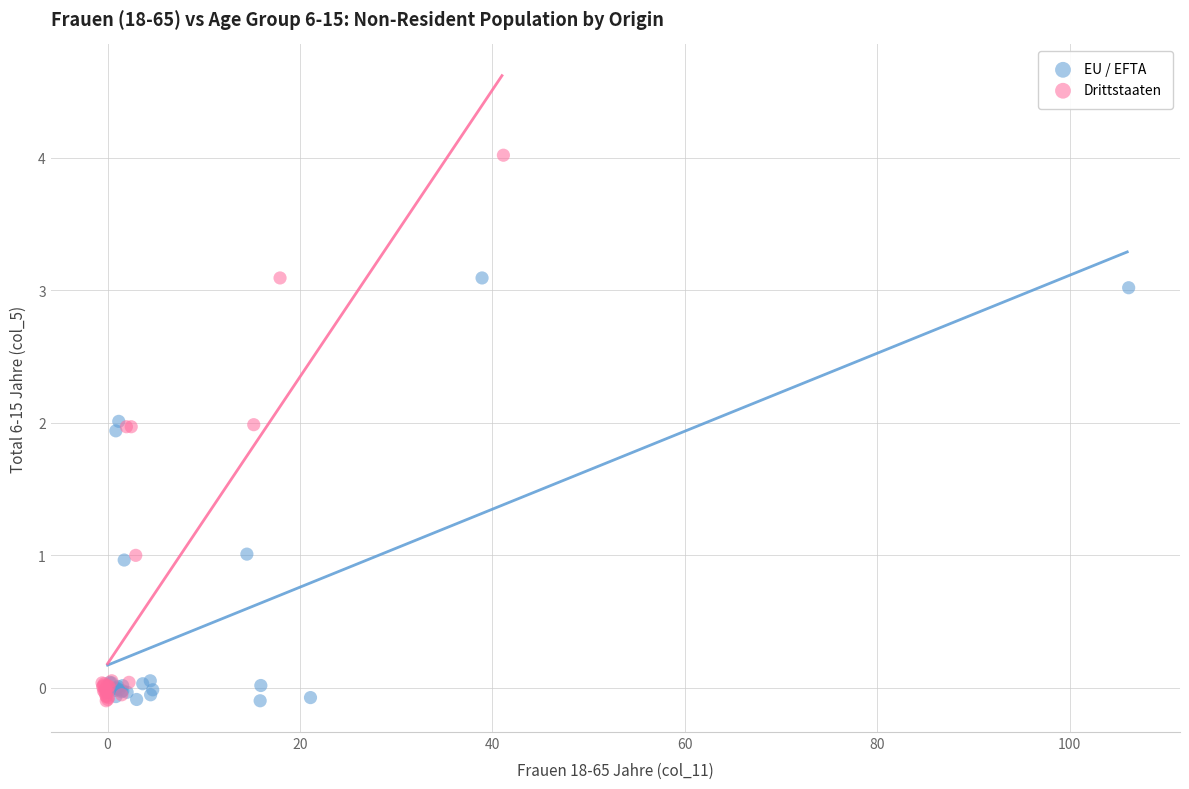

Which series has the widest spread of Y values?

Drittstaaten